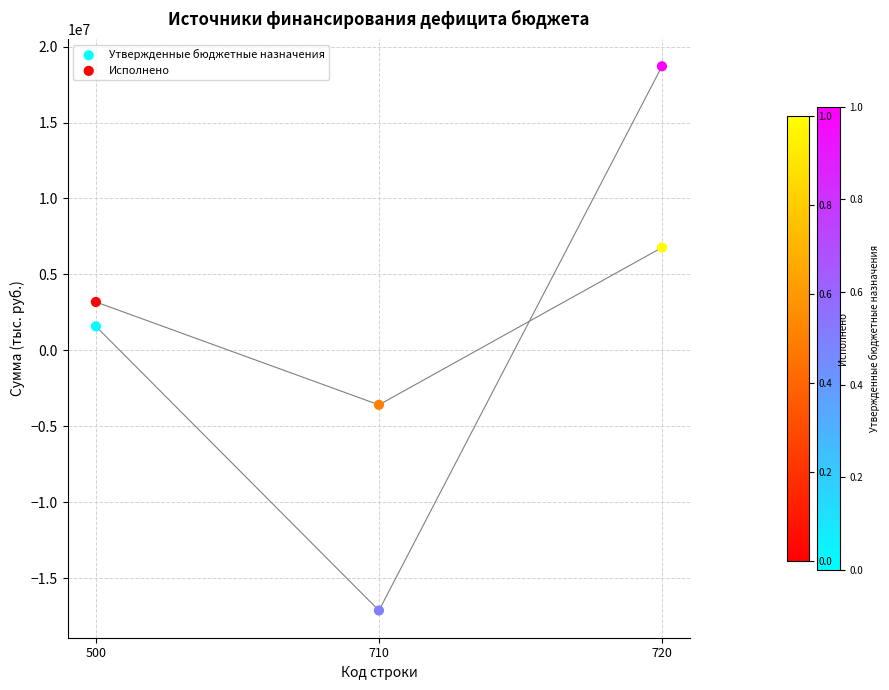

Which series contains the highest Y value?

Утвержденные бюджетные назначения